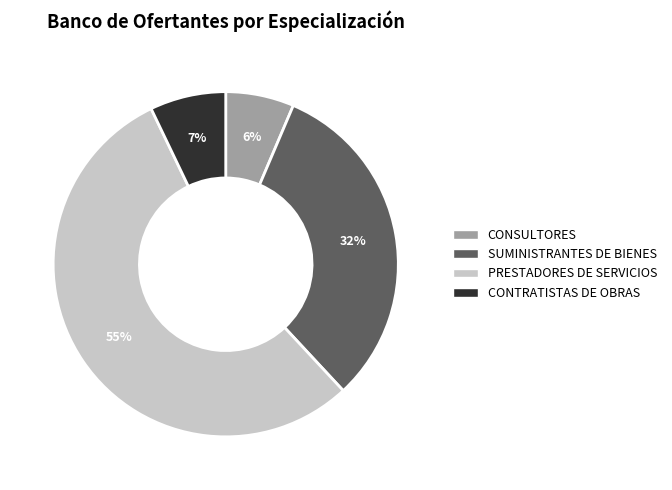

What is the smallest slice in the pie chart?

CONSULTORES